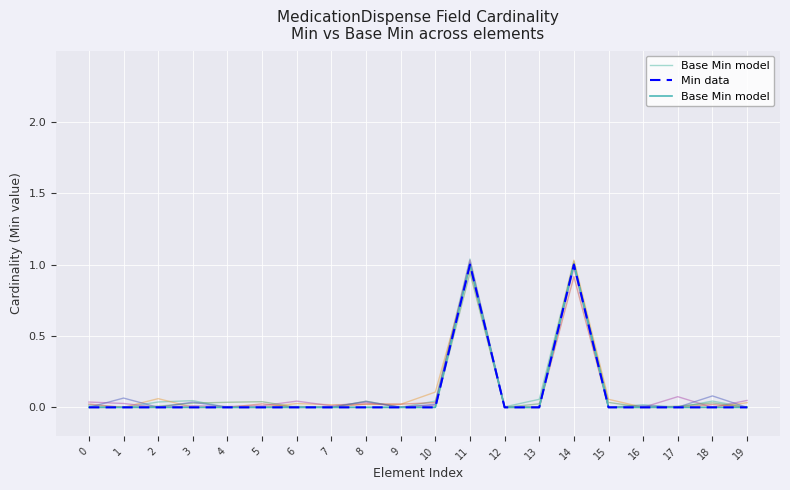

Count the number of categories in the chart.

20